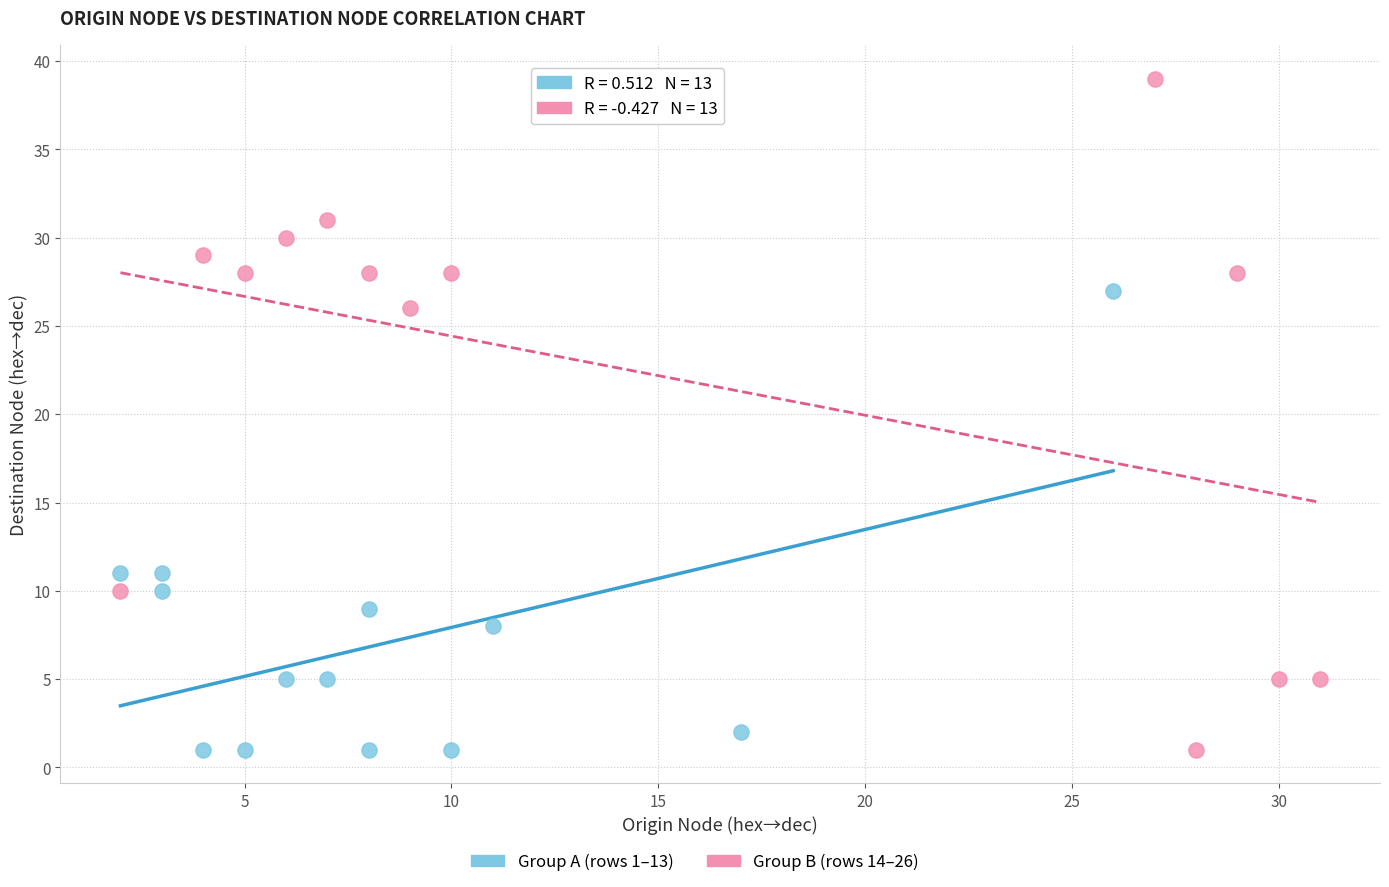

Which series reaches the maximum Y coordinate?

Group B (rows 14–26)